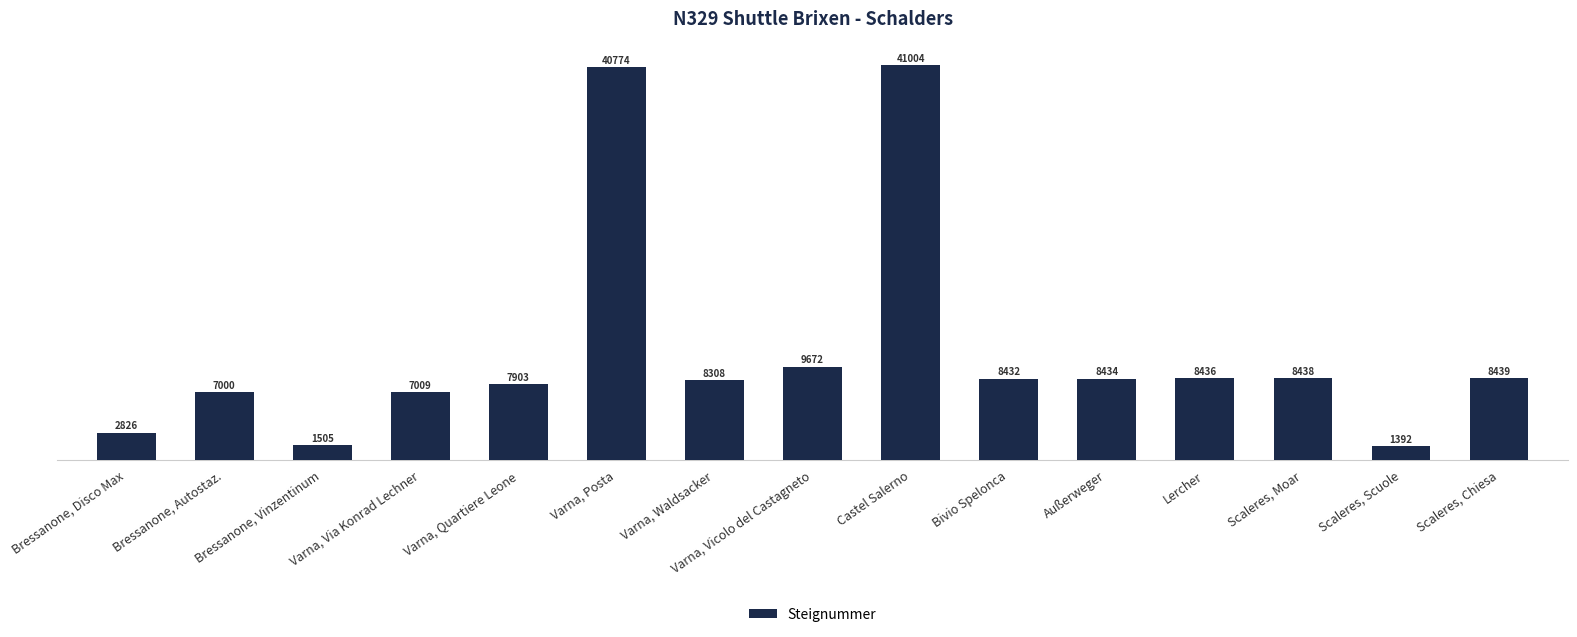

What is the maximum value shown in the chart?

41004